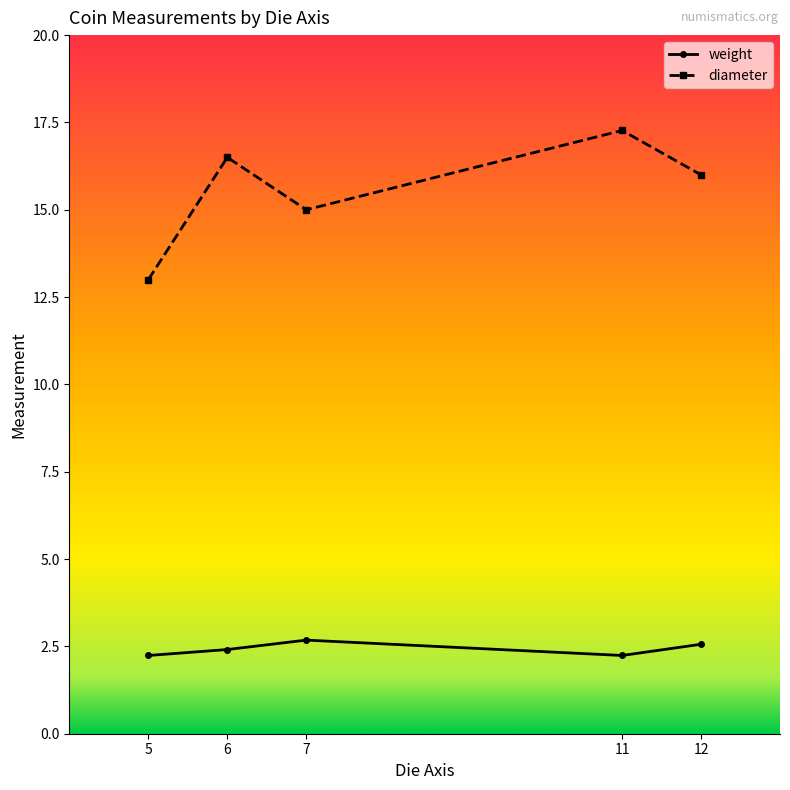

What value does the weight series have at 12?

2.6